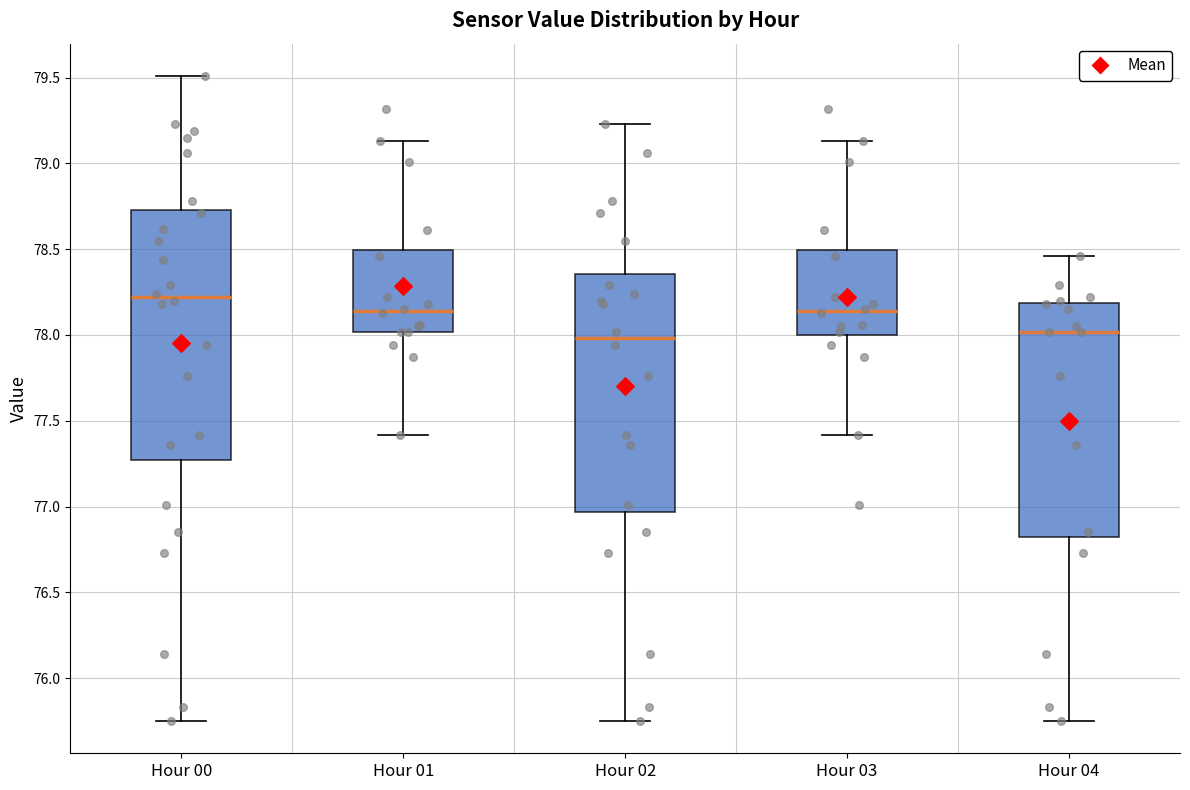

Which box is the tallest, from its lower edge to its upper edge?

Hour 00